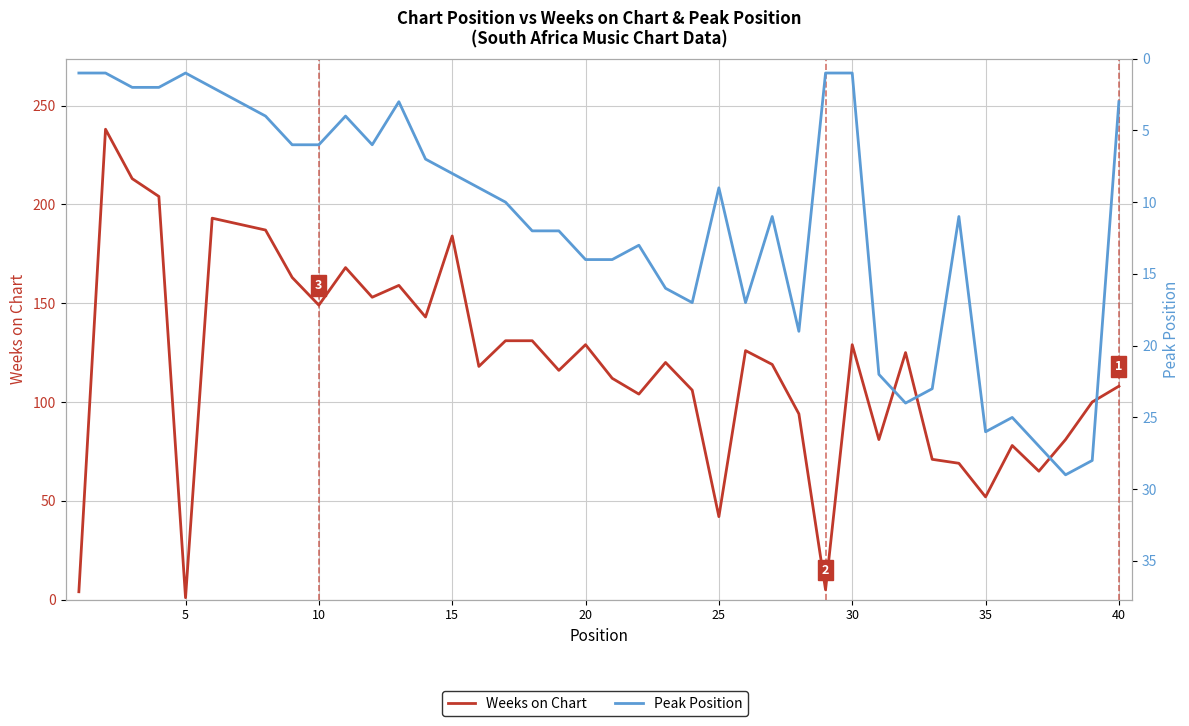

What is the difference between the maximum and minimum values in the Peak Position series?

28